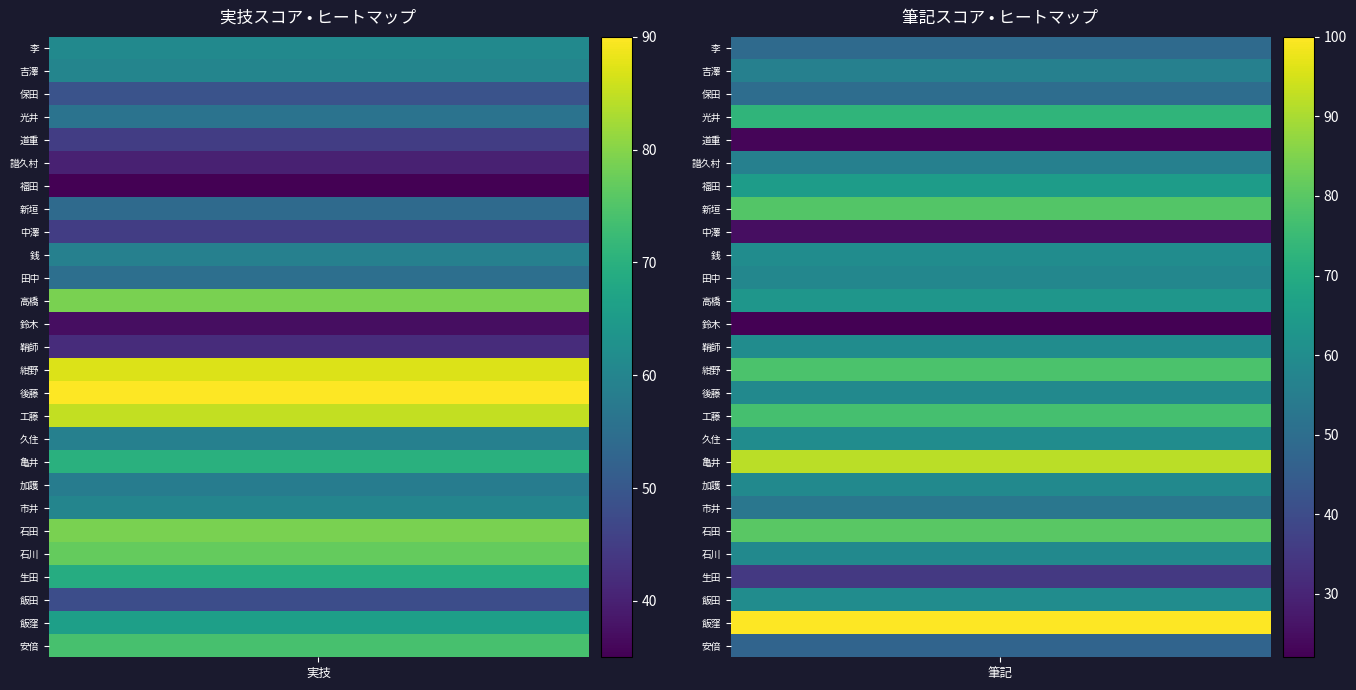

What is the average value of the 久住 series?

60